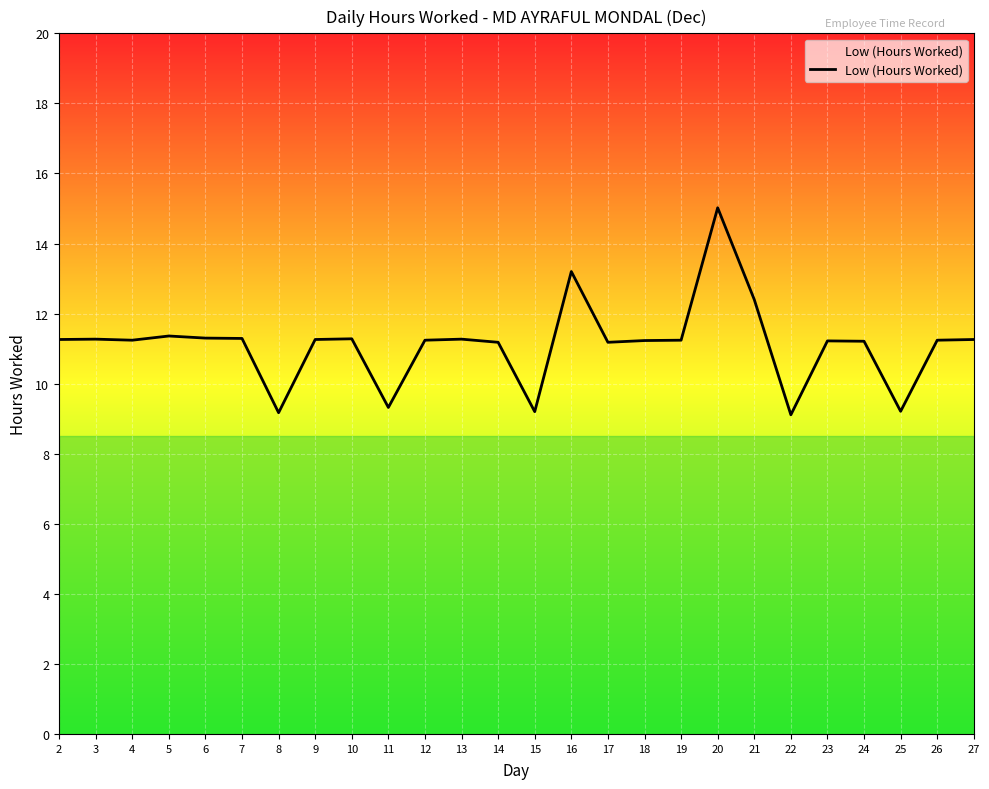

What is the average value?

11.1